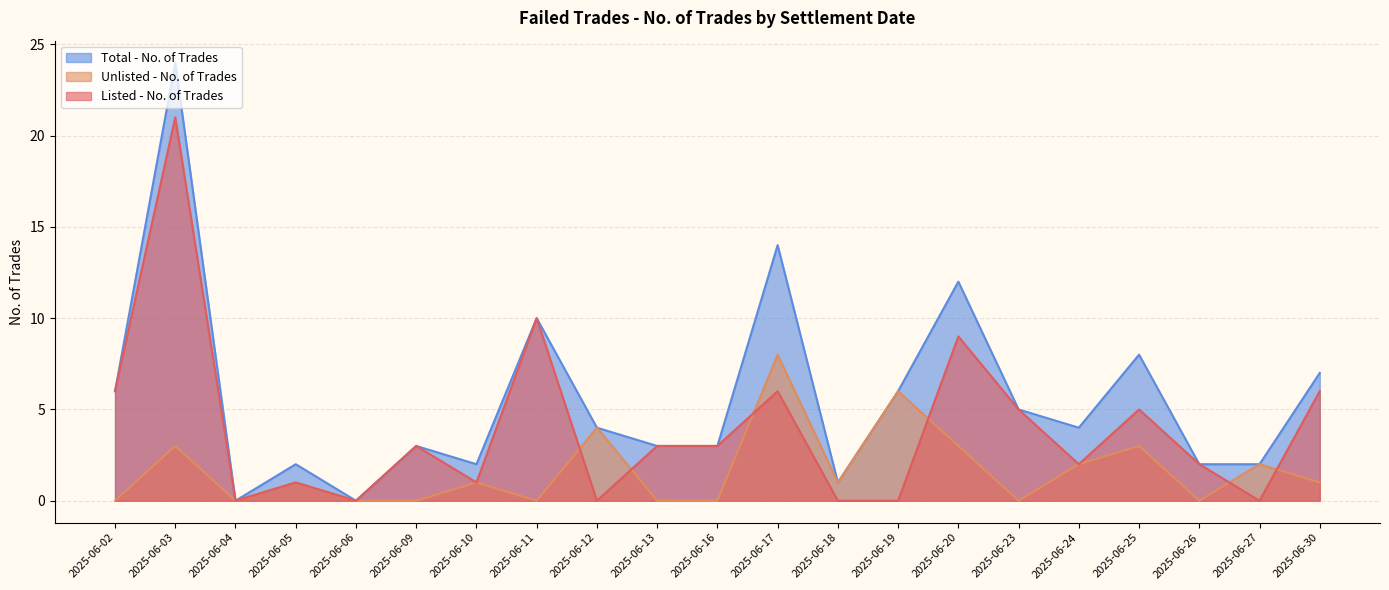

Is it true that Total - No. of Trades equals 2 at 2025-06-26?

True